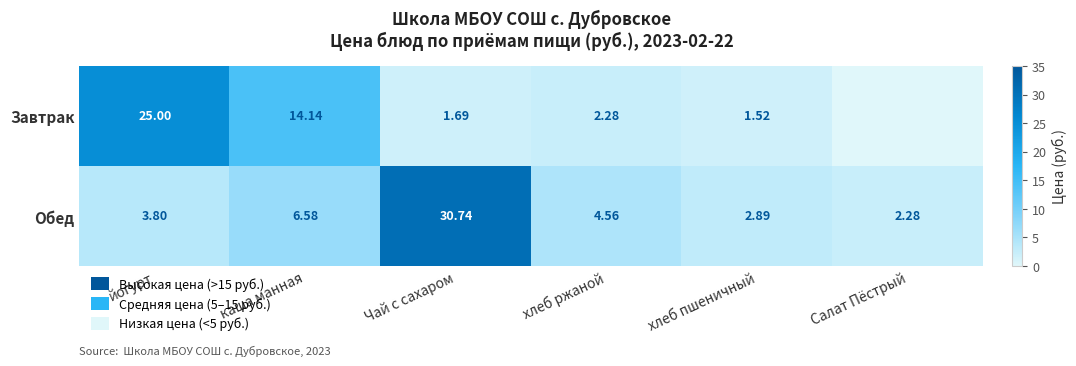

What is the difference between the maximum and minimum values in the Обед series?

28.5